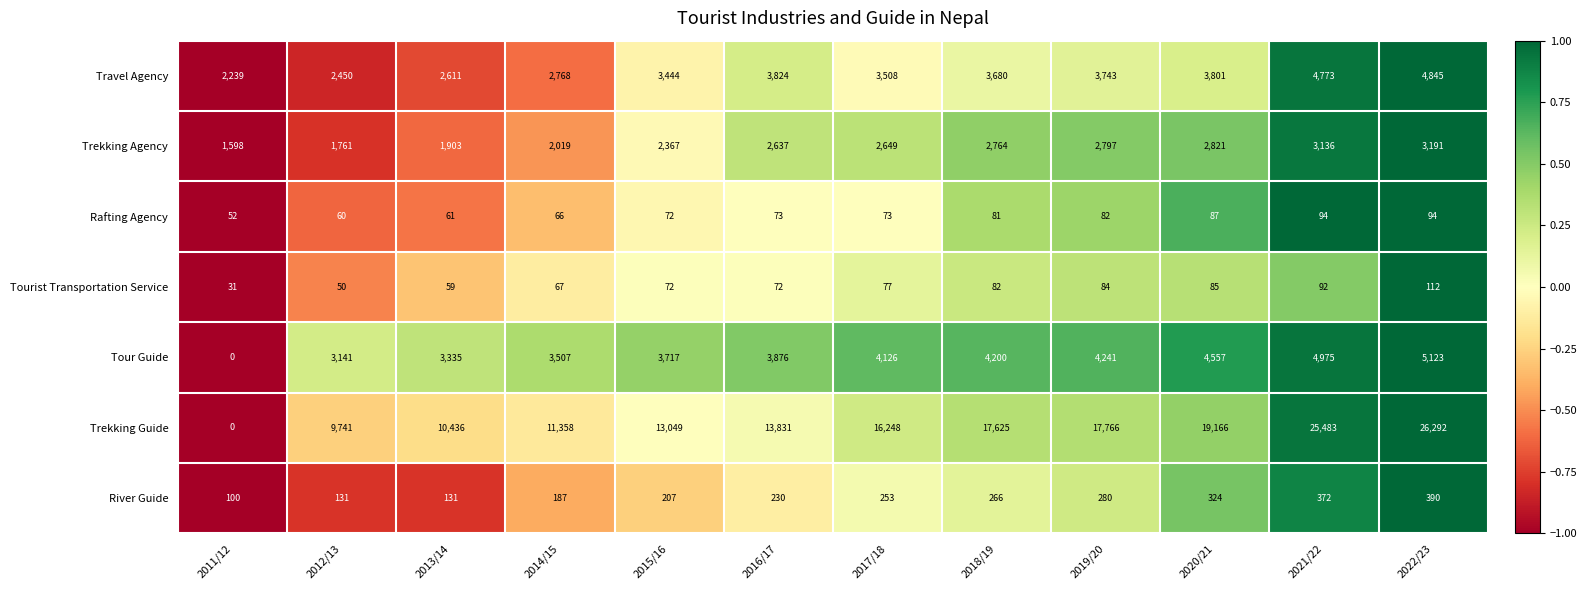

The Tour Guide series shows 3507 at 2014/15. True or false?

True